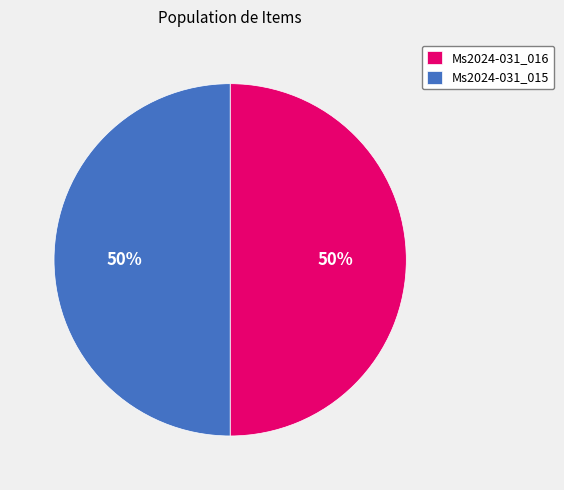

To the nearest percent, what is the combined percentage of Ms2024-031_015 and Ms2024-031_016?

100%